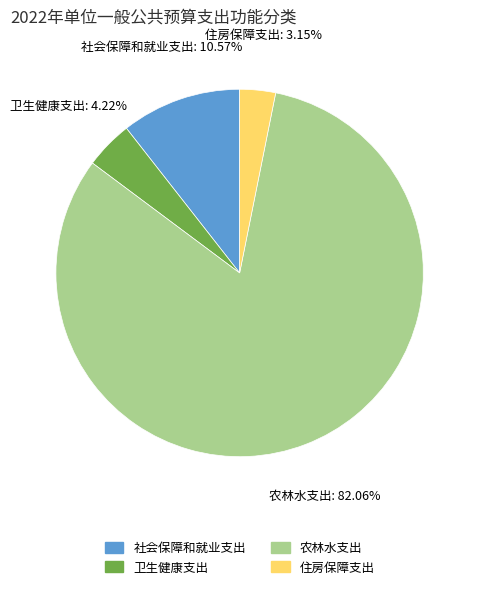

Which has a higher value, 住房保障支出 or 农林水支出?

农林水支出